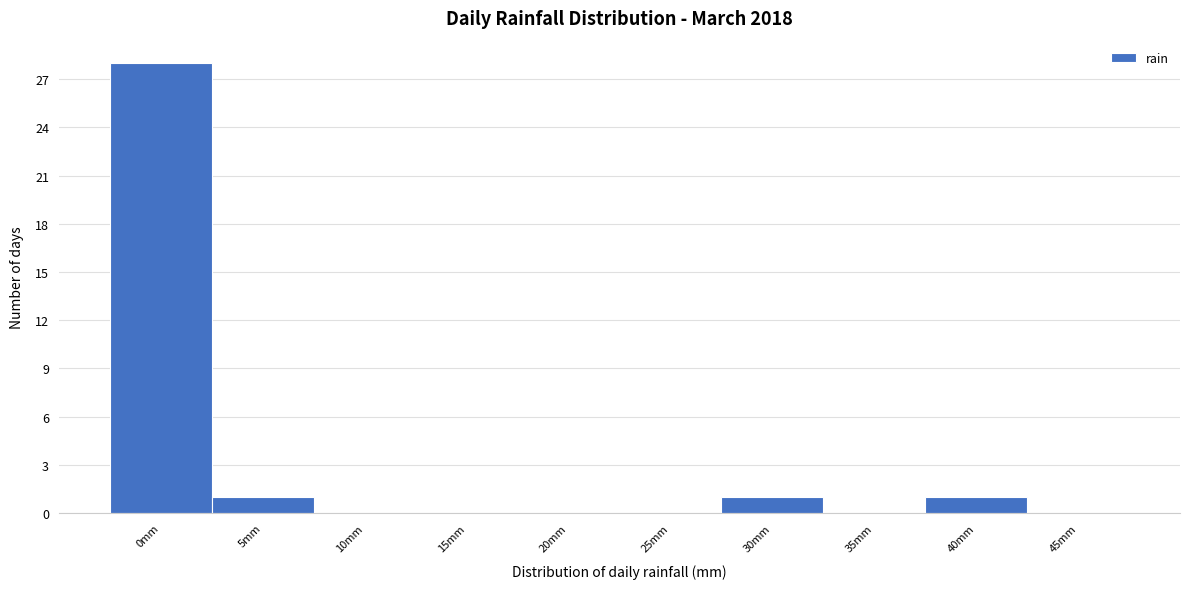

Reading left to right, list all the values displayed in this chart.

0mm=28	5mm=1	10mm=0	15mm=0	20mm=0	25mm=0	30mm=1	35mm=0	40mm=1	45mm=0